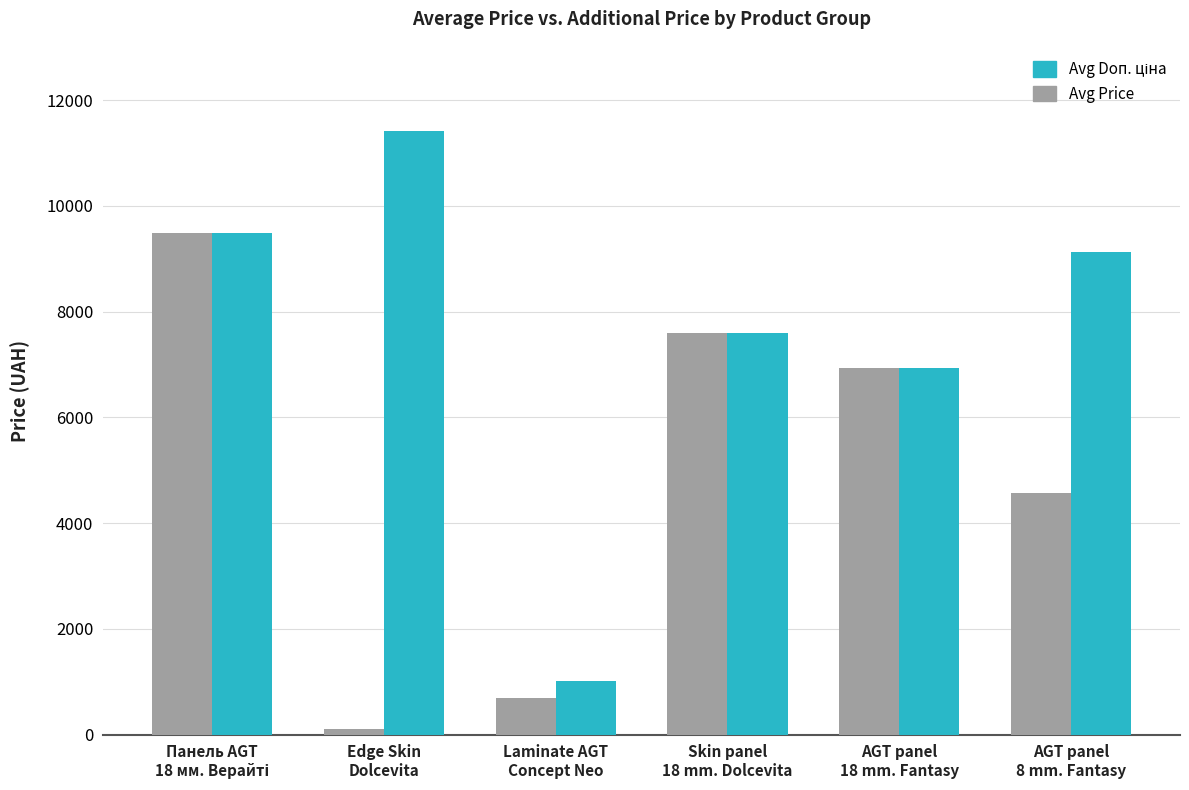

What is the difference between the second highest and second lowest values in the Avg Price series?

6902.8